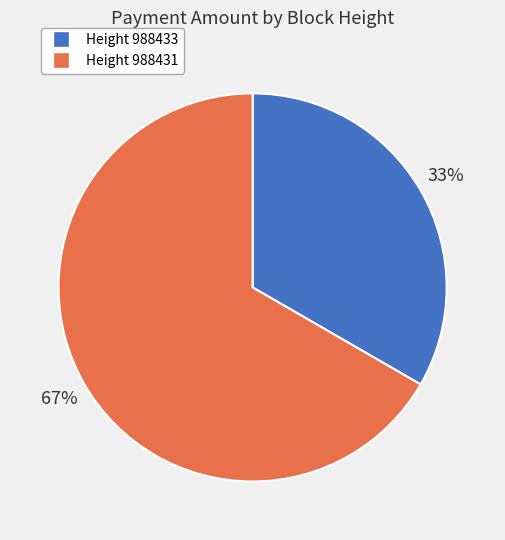

To the nearest percent, what is the average slice percentage?

50%